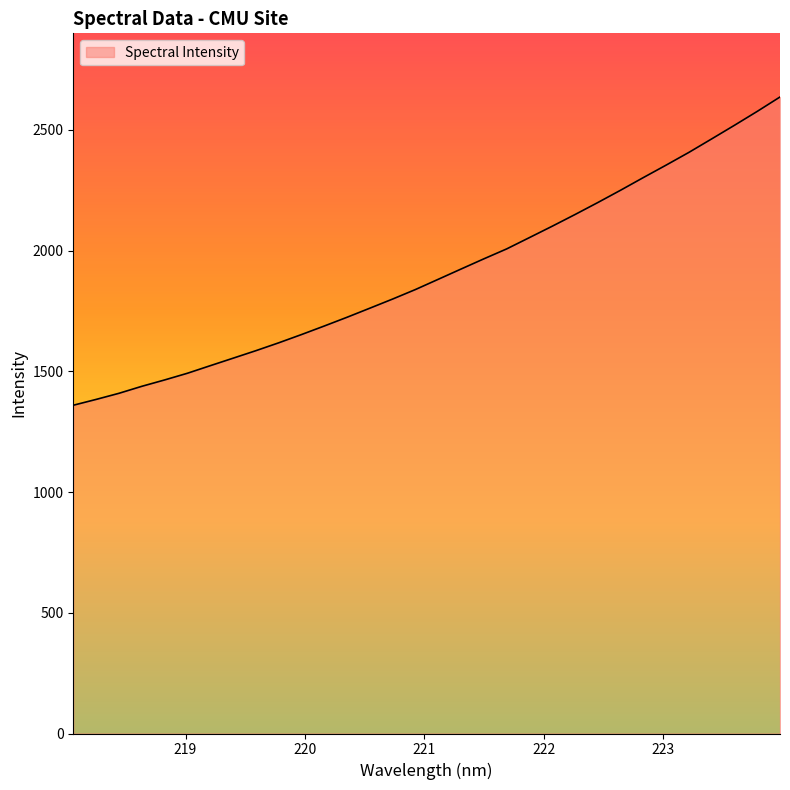

How many categories are shown in the chart?

32